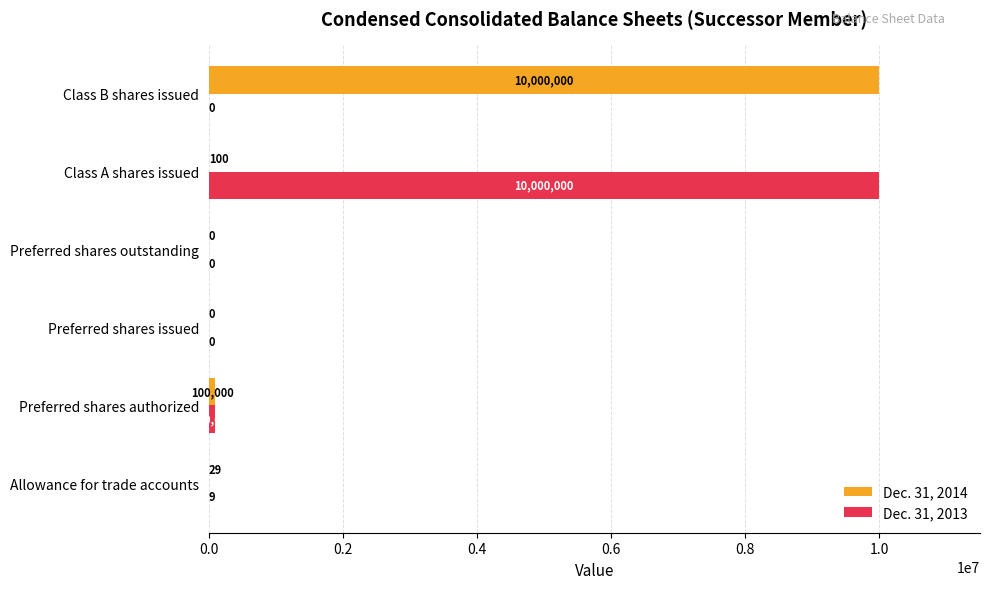

Read the Dec. 31, 2014 value at Class A shares issued, to the nearest 50.

100